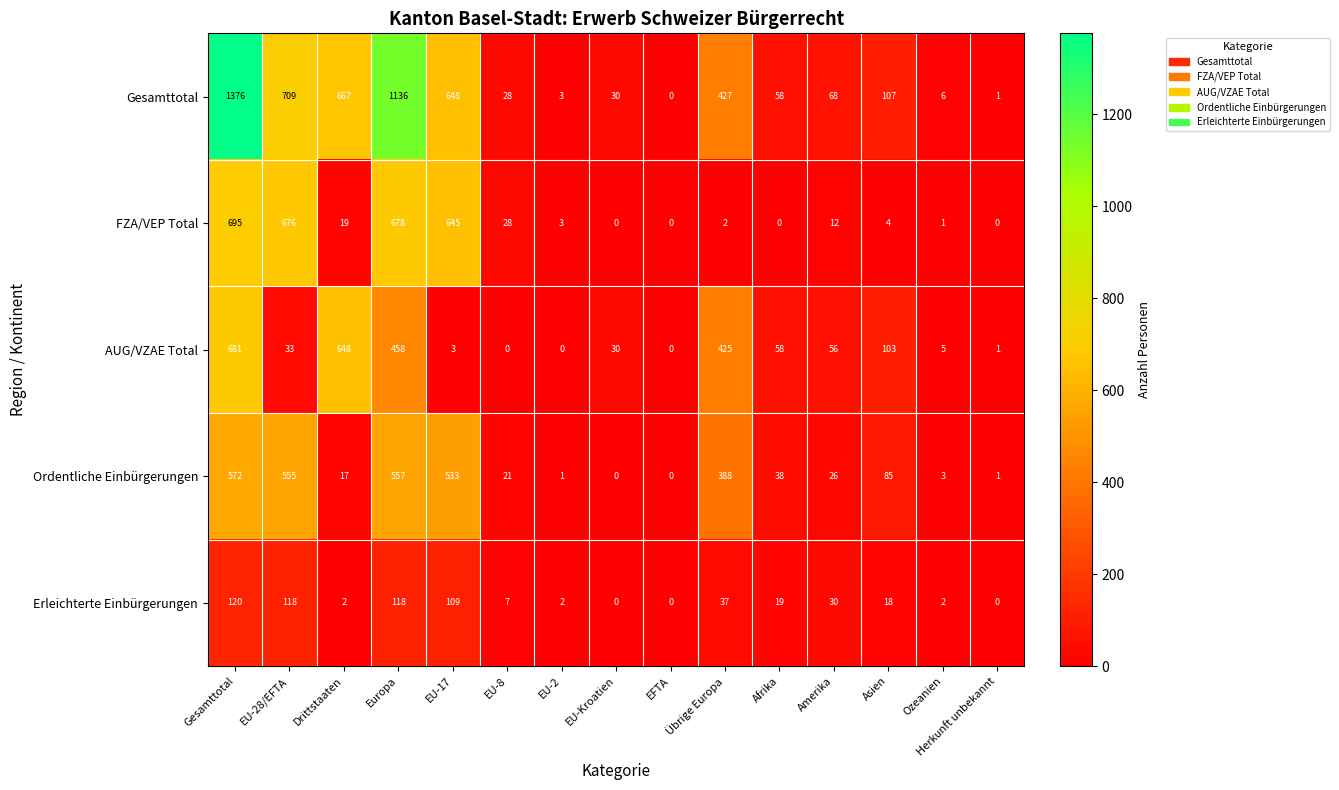

What is the approximate value of Ordentliche Einbürgerungen at Übrige Europa?

388